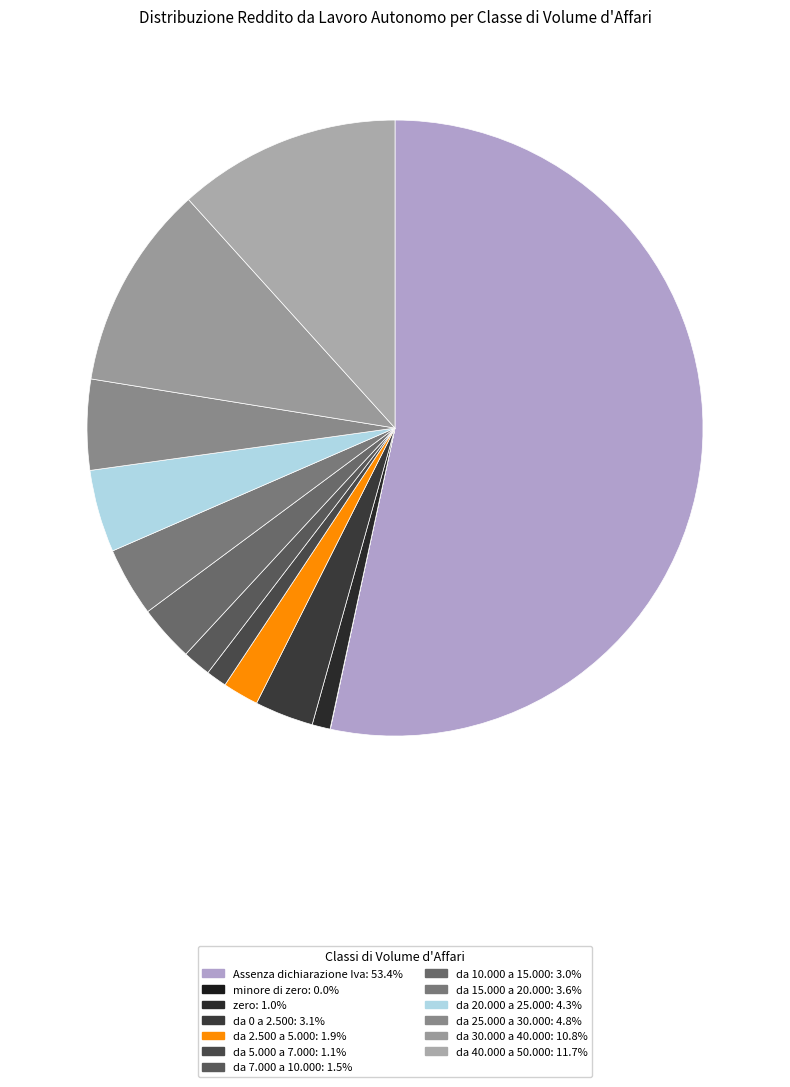

Rank the categories by value from highest to lowest.

Assenza dichiarazione Iva, da 40.000 a 50.000, da 30.000 a 40.000, da 25.000 a 30.000, da 20.000 a 25.000, da 15.000 a 20.000, da 0 a 2.500, da 10.000 a 15.000, da 2.500 a 5.000, da 7.000 a 10.000, da 5.000 a 7.000, zero, minore di zero